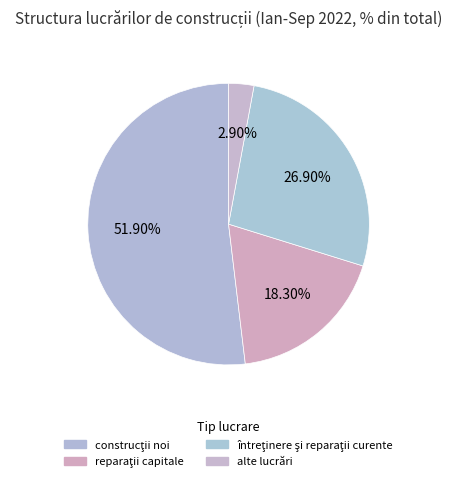

Is the sum of întreţinere şi reparaţii curente and construcţii noi greater than half?

Yes